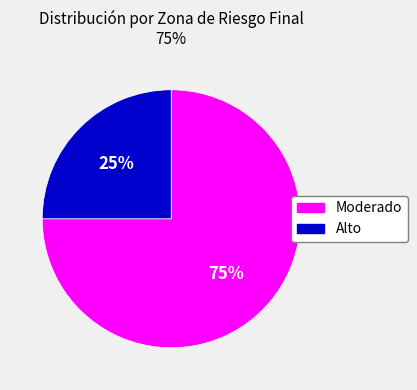

Which slice is the largest?

Moderado